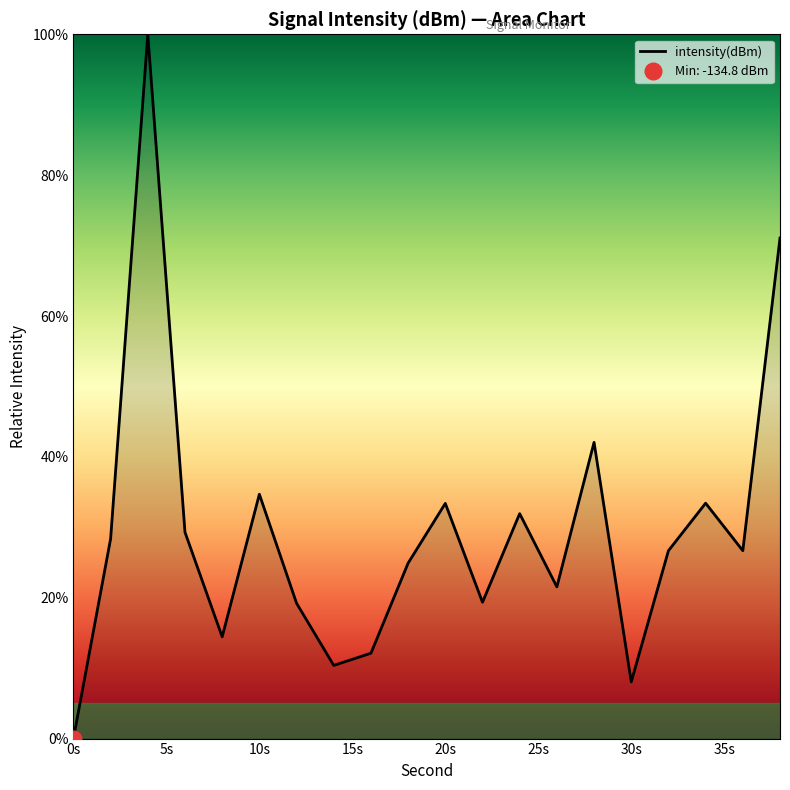

Does the chart have visible grid lines?

No